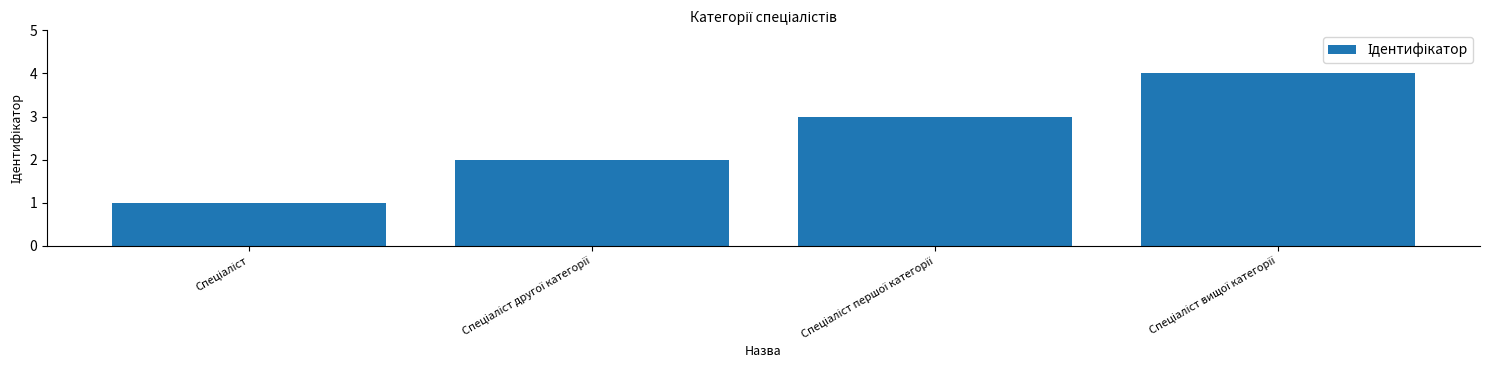

What is the greatest value displayed?

4